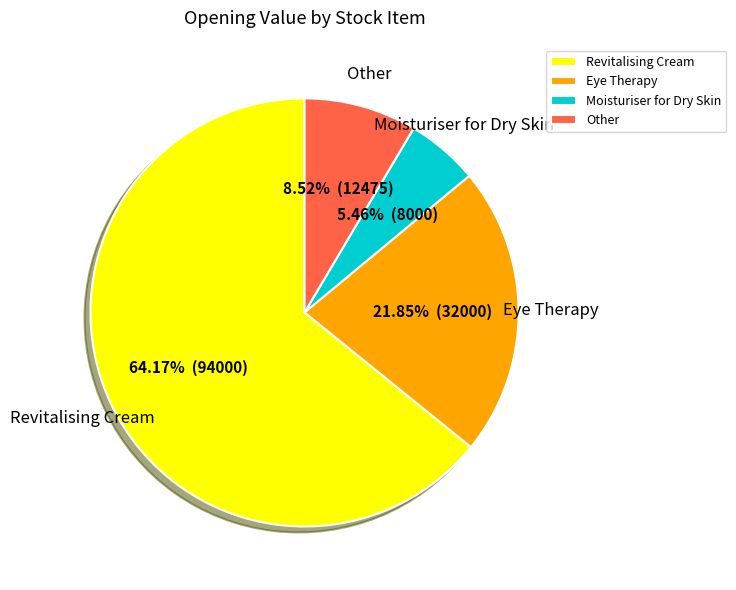

What is the largest slice in the pie chart?

Revitalising Cream